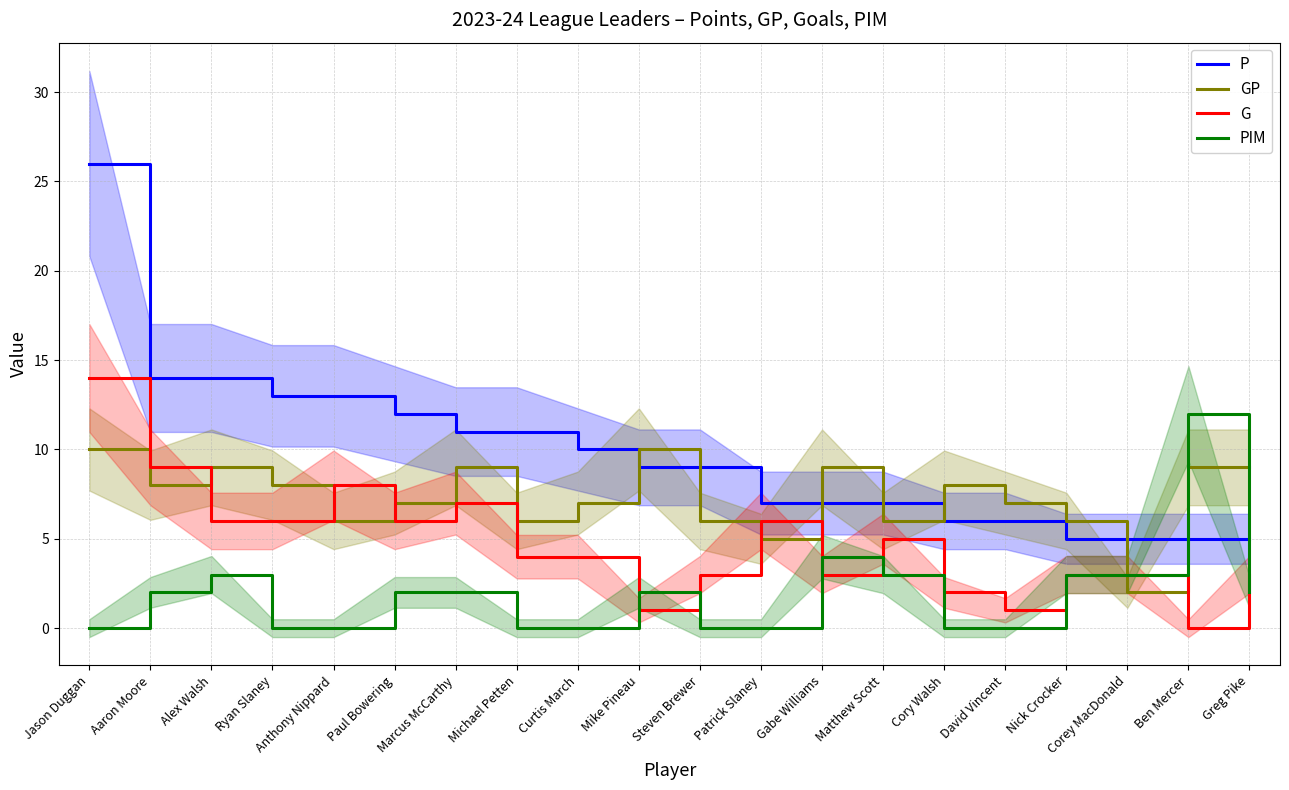

What is the difference between the PIM values at Michael Petten and Matthew Scott?

3